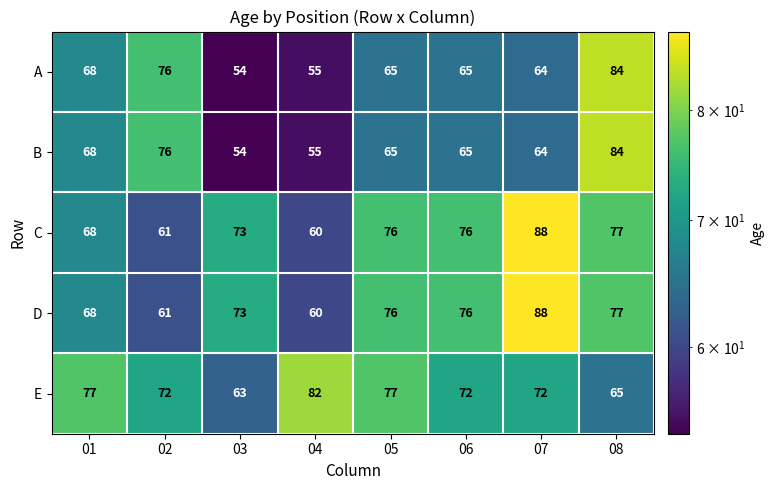

What is the spread (max minus min) of values at 02?

15